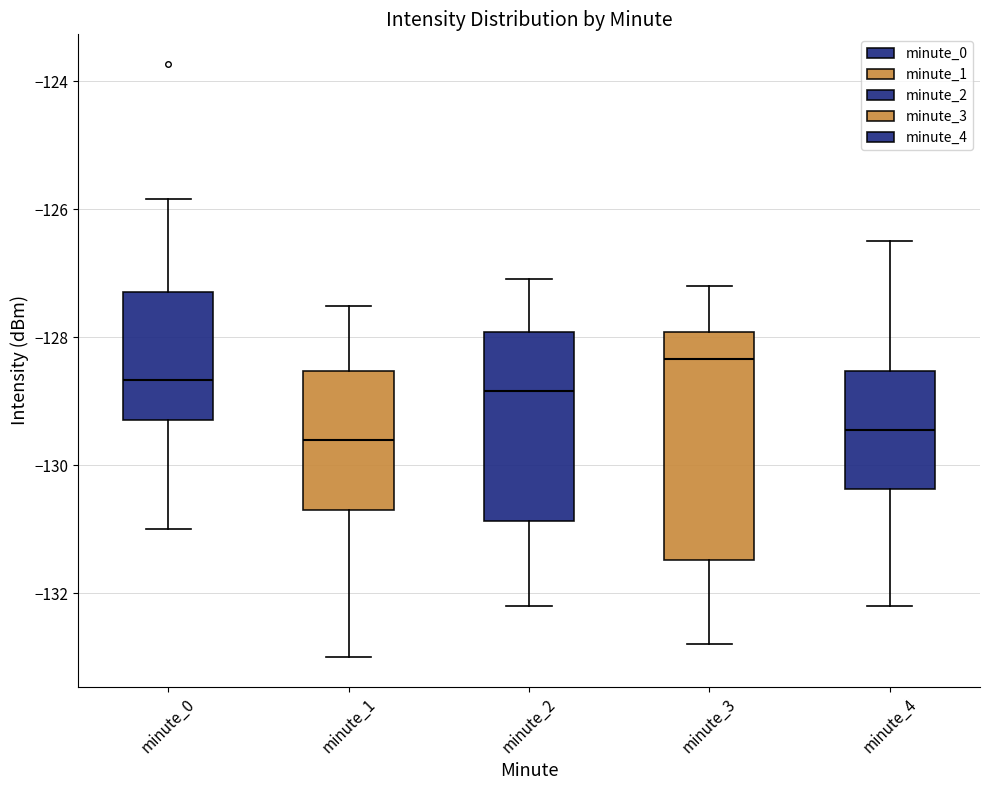

Reading left to right, read every box against the y-axis: the position of its median line, the range the box covers, and the ends of its whiskers. The values are not printed on the chart, so give them approximately, as read against the axis.

minute_0: median -128.6, box -129.4 to -127.2, whiskers -131.0 to -125.8
minute_1: median -129.6, box -130.8 to -128.6, whiskers -133.0 to -127.6
minute_2: median -128.8, box -130.8 to -128.0, whiskers -132.2 to -127.0
minute_3: median -128.4, box -131.4 to -128.0, whiskers -132.8 to -127.2
minute_4: median -129.4, box -130.4 to -128.6, whiskers -132.2 to -126.4